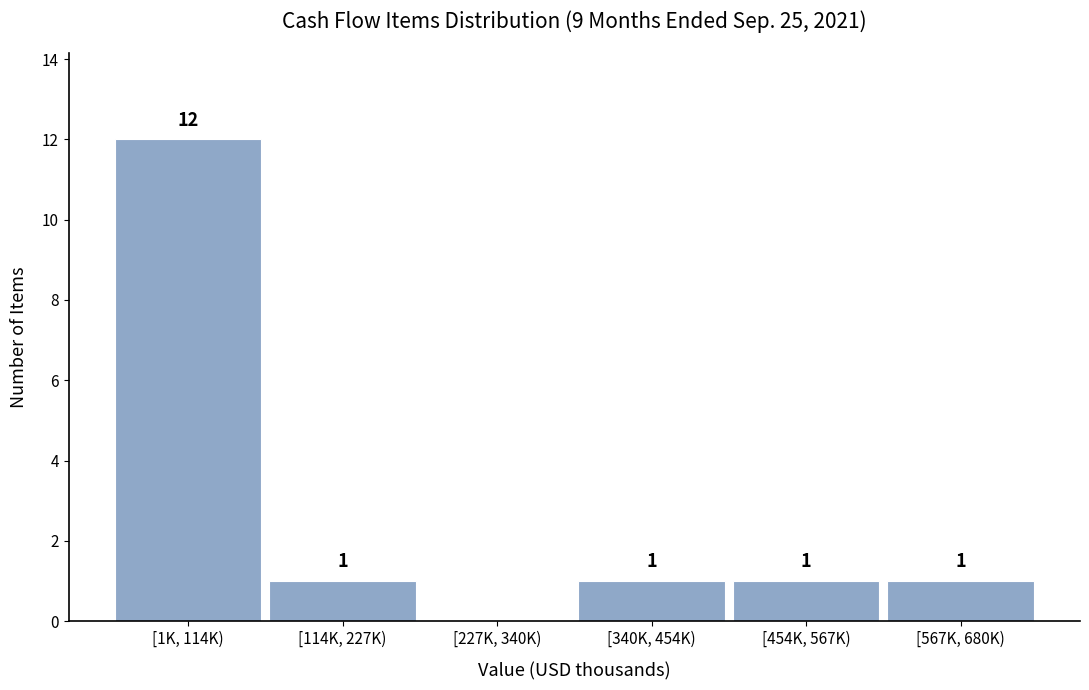

Reading right to left, transcribe all the data shown in this chart.

[567K, 680K)=1	[454K, 567K)=1	[340K, 454K)=1	[227K, 340K)=0	[114K, 227K)=1	[1K, 114K)=12